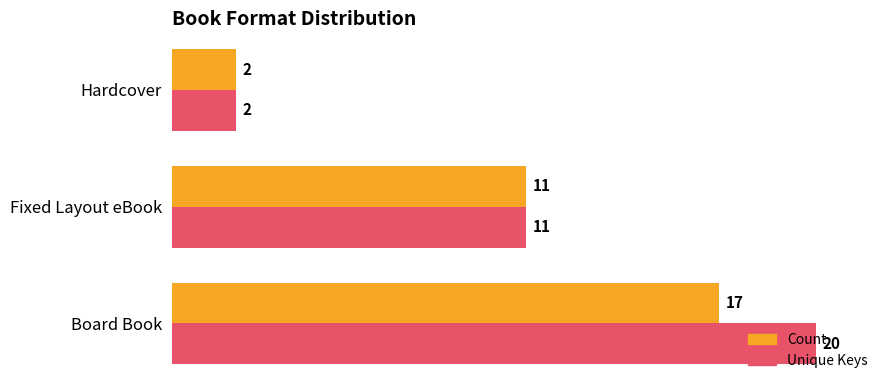

At which label is Count closest to 9?

Fixed Layout eBook